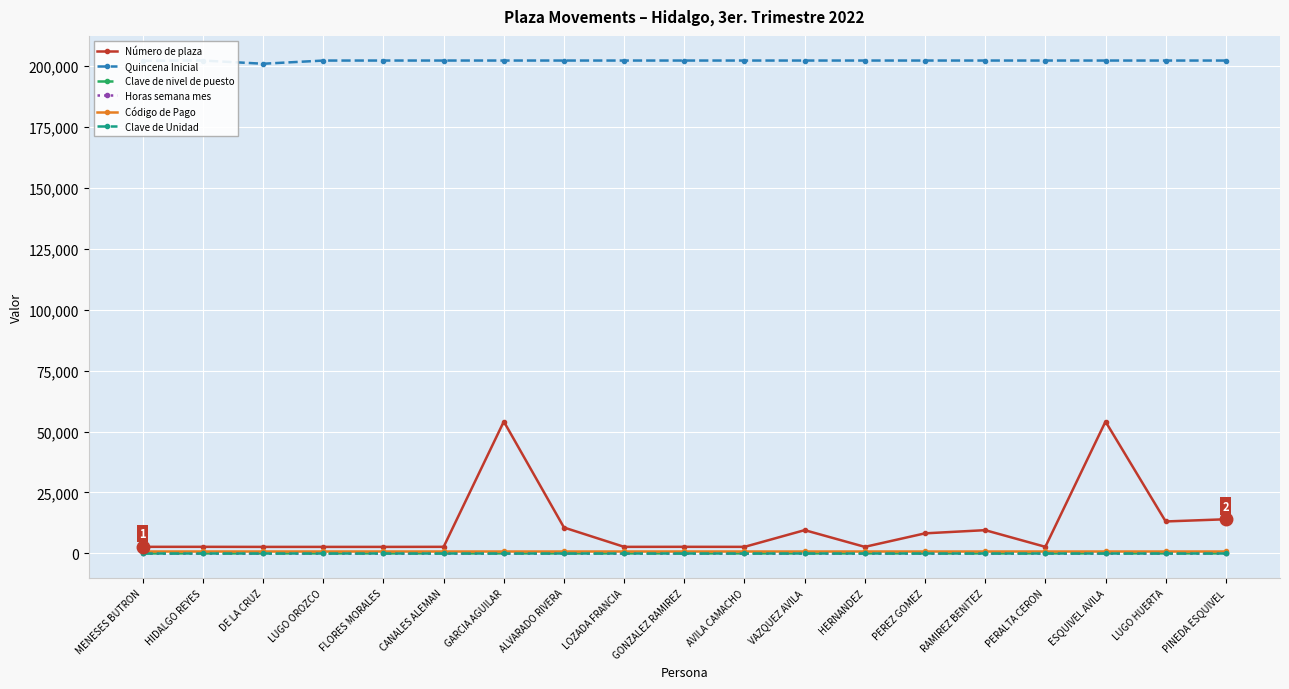

The value of Horas semana mes at DE LA CRUZ is 0. True or false?

True